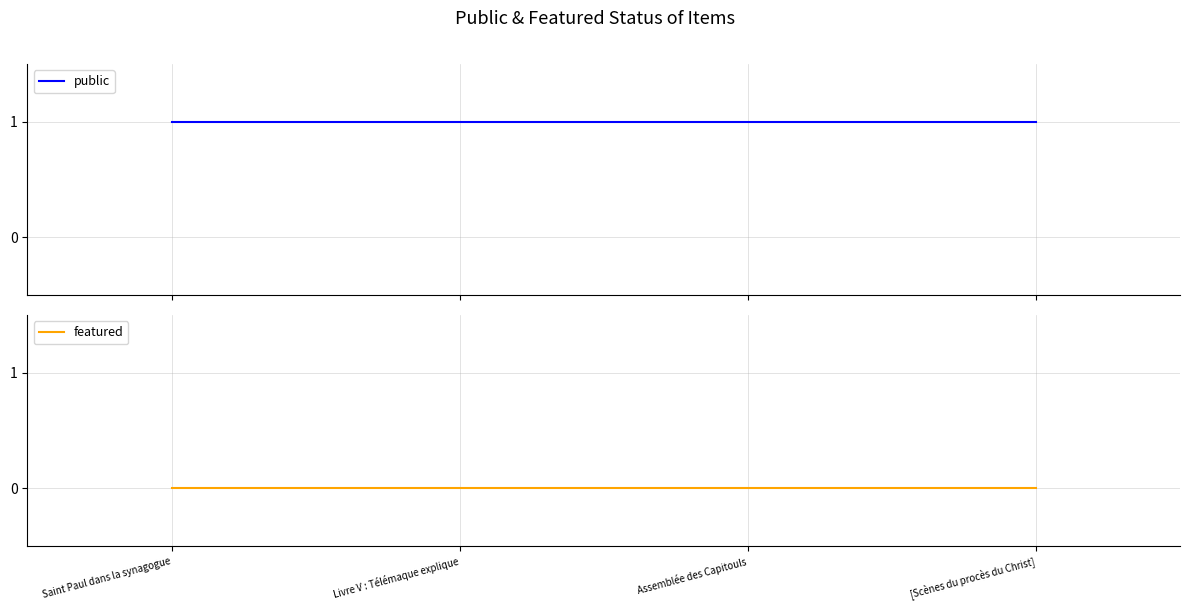

What is the sum of all public values?

4